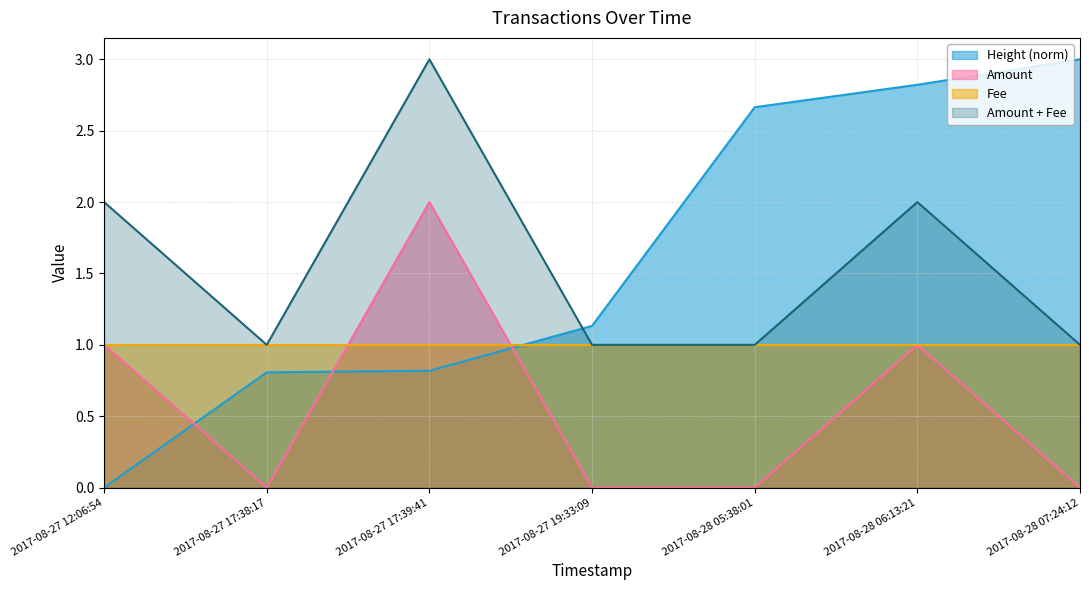

Where do Height (norm) and Amount first cross each other?

2017-08-27 12:06:54 and 2017-08-27 17:38:17